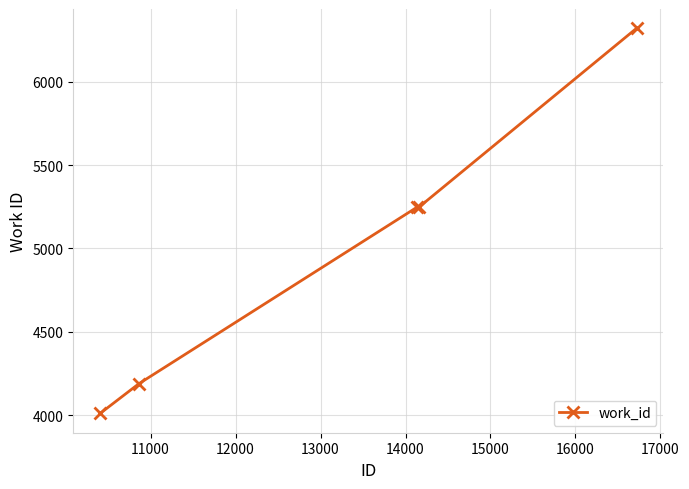

Does the chart display data point markers on the line(s)?

Yes